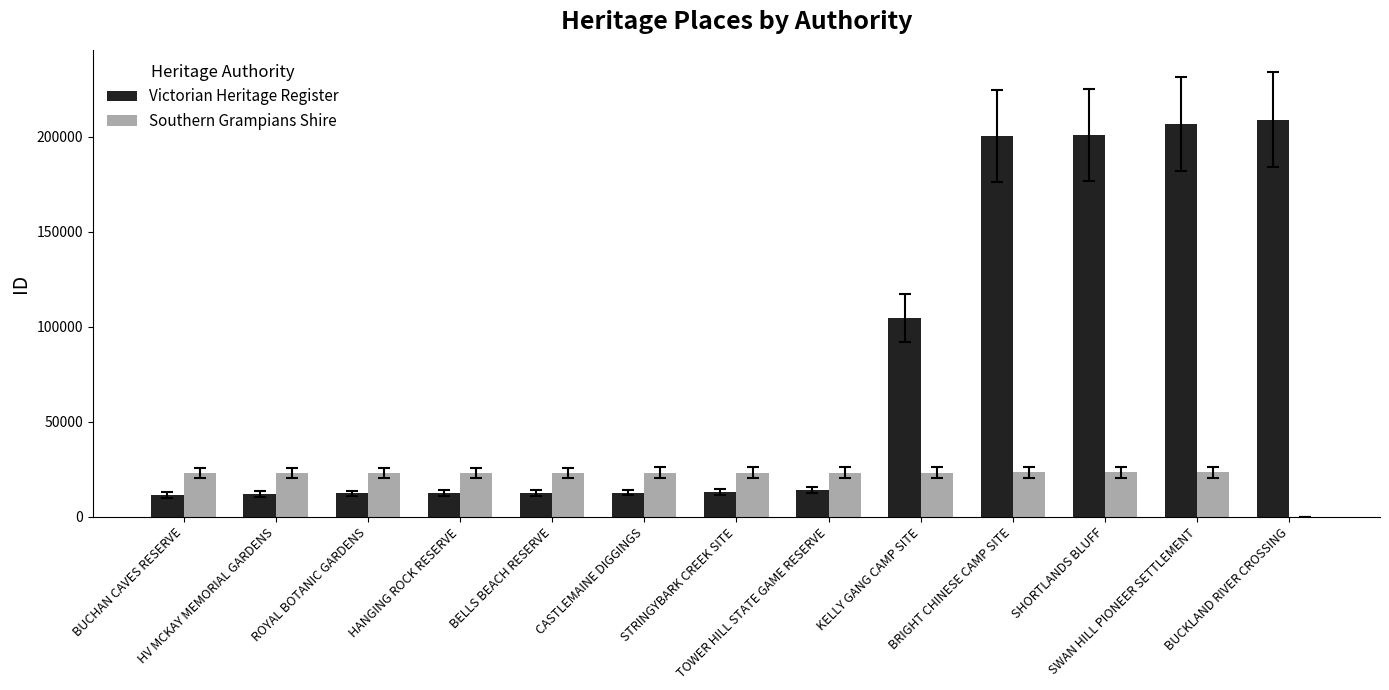

How many values in Southern Grampians Shire are above zero?

12